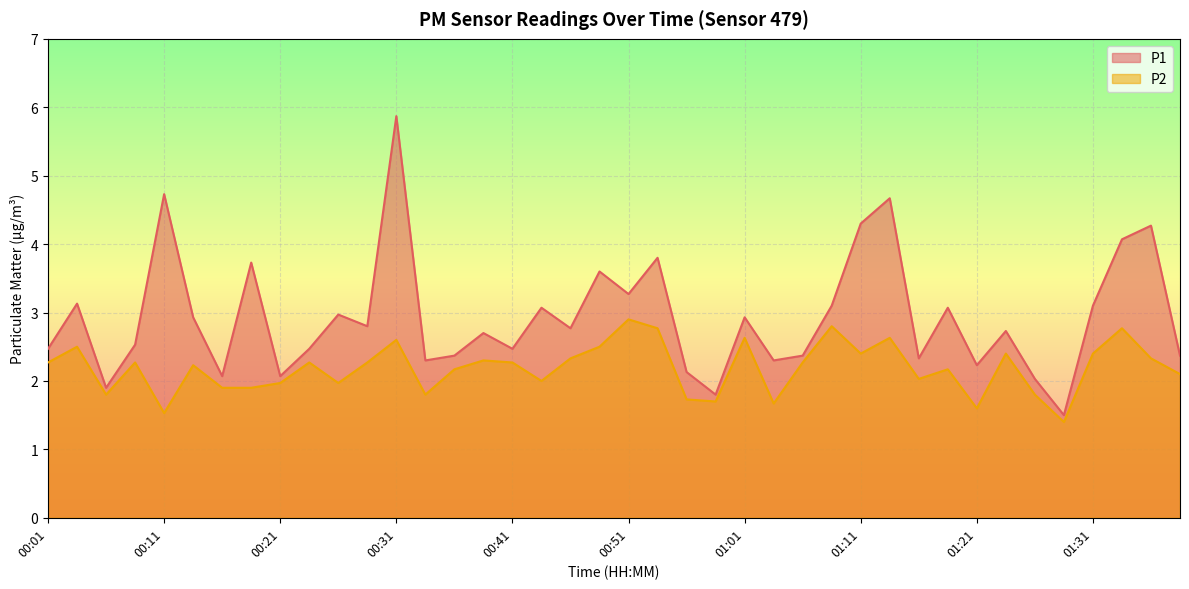

The P2 series shows 0.6 at 01:13. True or false?

False